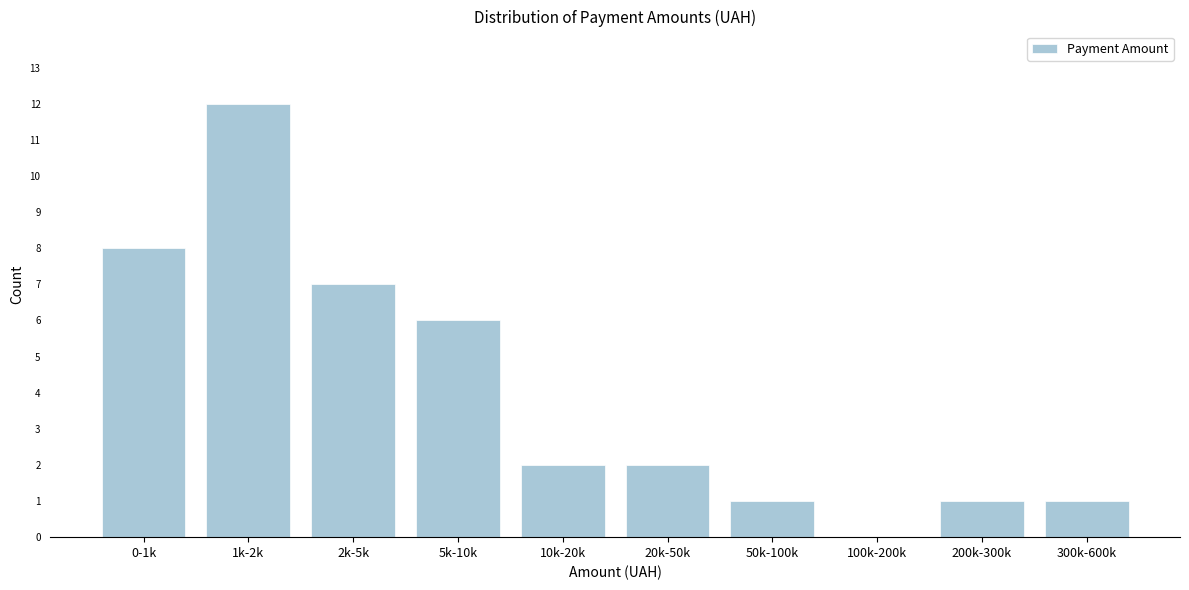

Reading right to left, list all the values displayed in this chart.

300k-600k=1	200k-300k=1	100k-200k=0	50k-100k=1	20k-50k=2	10k-20k=2	5k-10k=6	2k-5k=7	1k-2k=12	0-1k=8